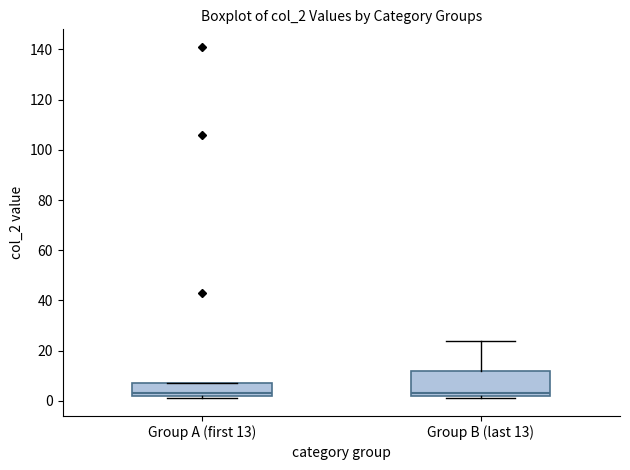

Where is the lower edge of the box for Group A (first 13) on the y-axis? The values are not printed on the chart, so give them approximately, as read against the axis.

2